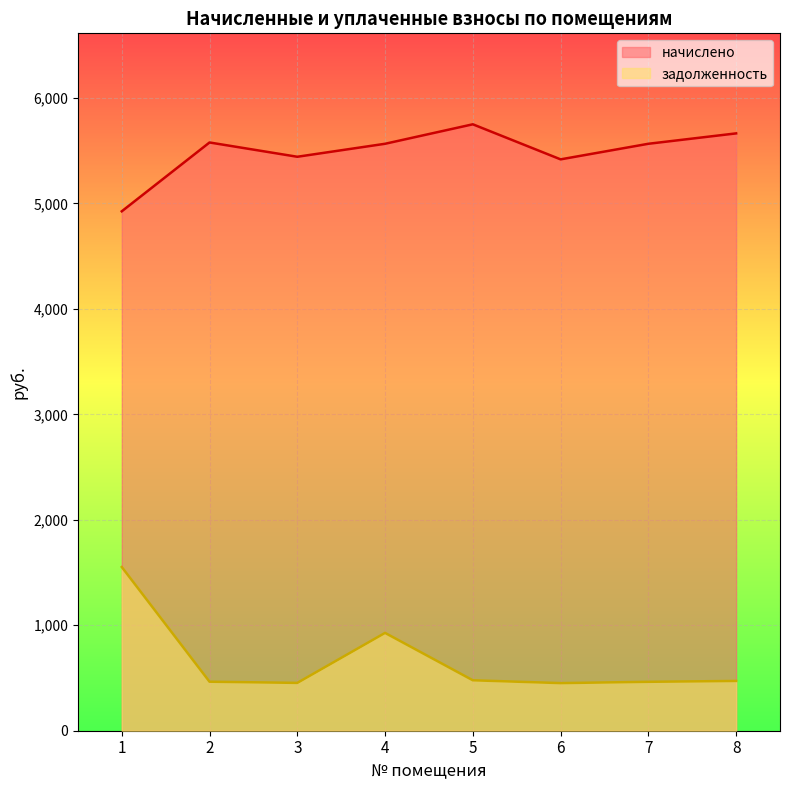

Reading left to right, list all the values displayed in this chart.

начислено: 1=4924.8	2=5577.4	3=5441.9	4=5565.0	5=5749.7	6=5417.3	7=5565.0	8=5663.5
задолженность: 1=1552.0	2=464.8	3=453.5	4=927.5	5=478.3	6=451.4	7=463.8	8=472.0